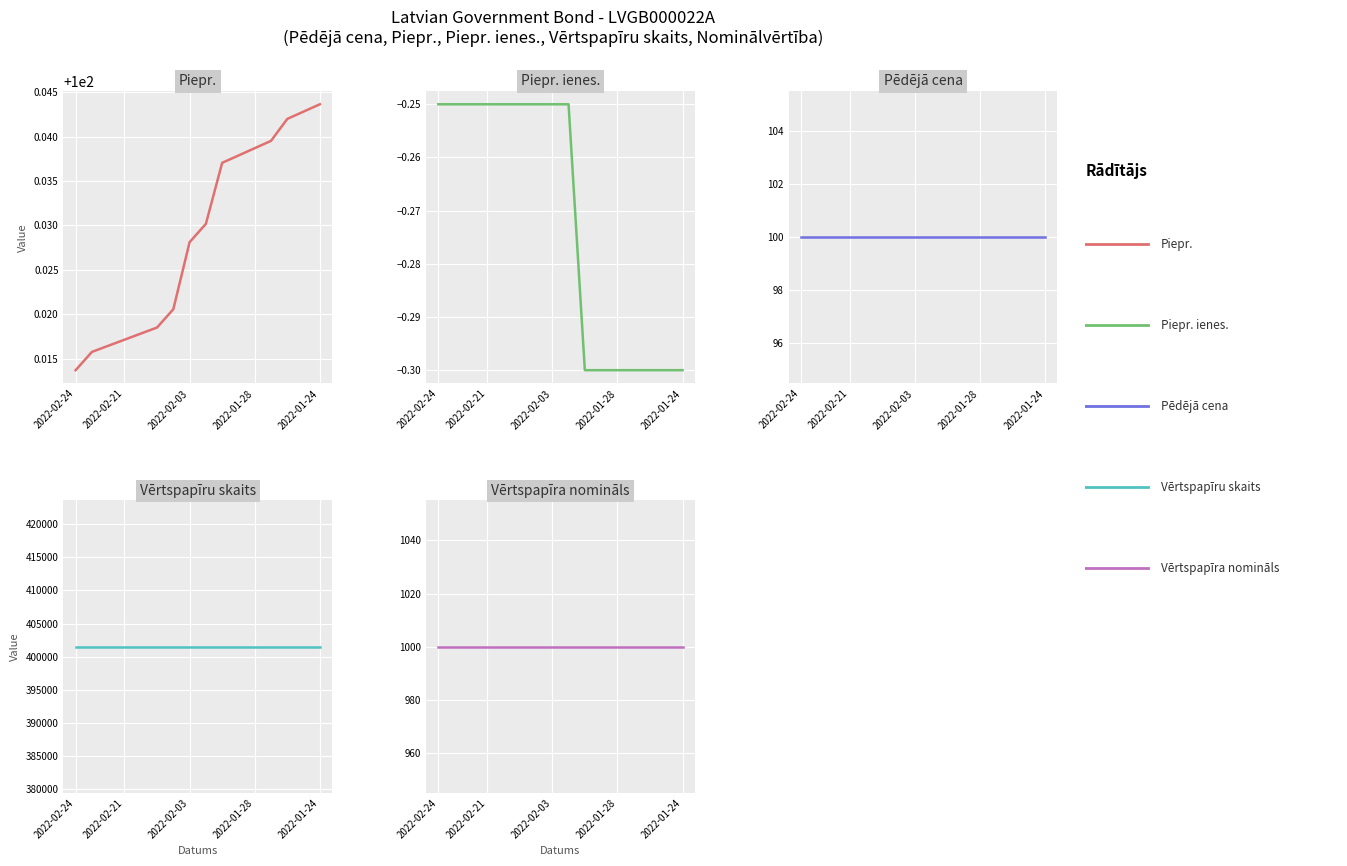

True or false: Vērtspapīra nomināls has a value of 1000.0 at 9.

True